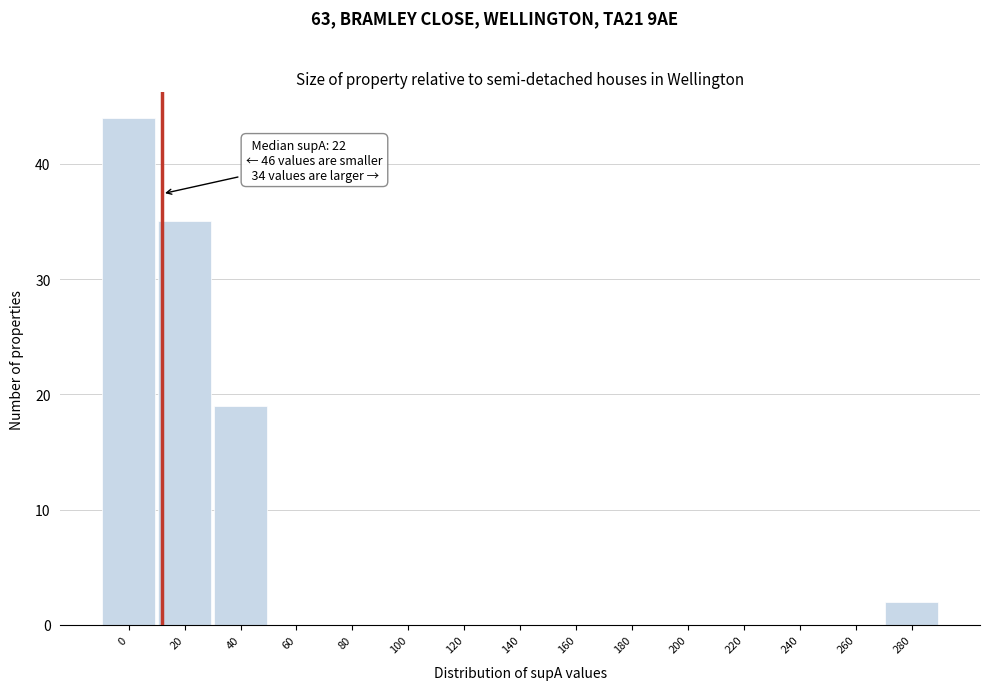

Reading left to right, what are all the values shown in this chart?

0=44	20=35	40=19	60=0	80=0	100=0	120=0	140=0	160=0	180=0	200=0	220=0	240=0	260=0	280=2